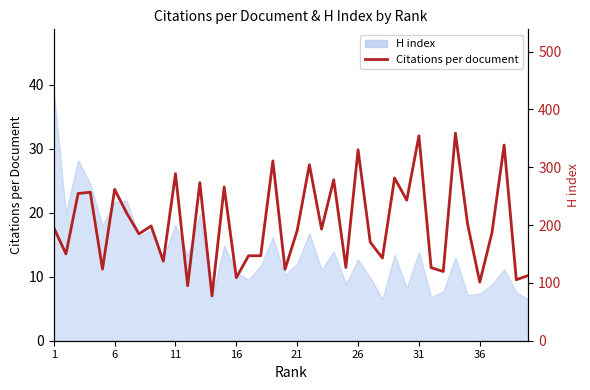

True or false: the data has more than 2 interior local peaks.

True